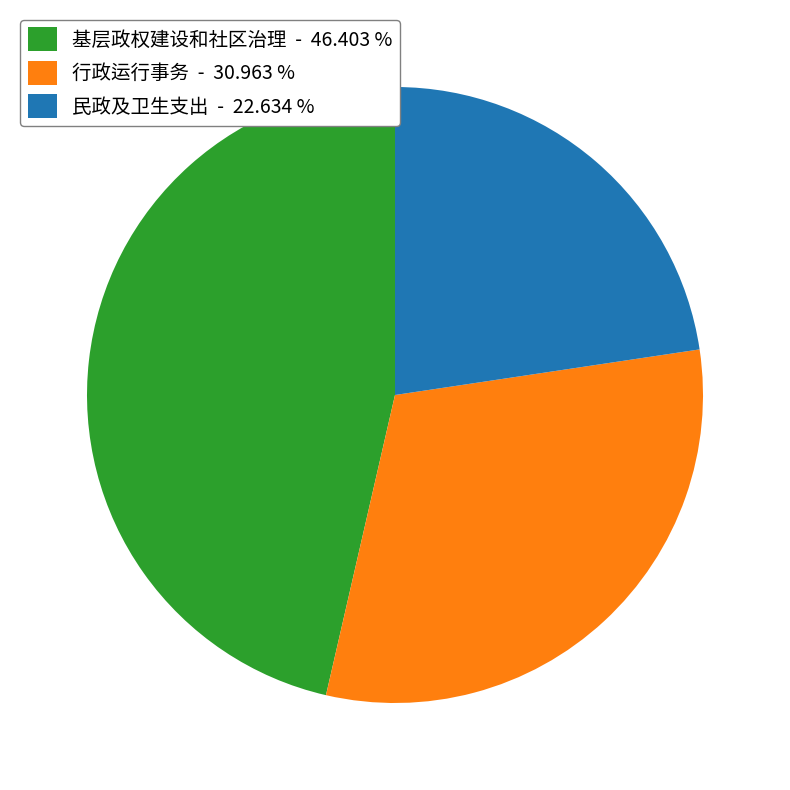

Rank the categories by value from lowest to highest.

民政及卫生支出 - 22.634 %, 行政运行事务 - 30.963 %, 基层政权建设和社区治理 - 46.403 %